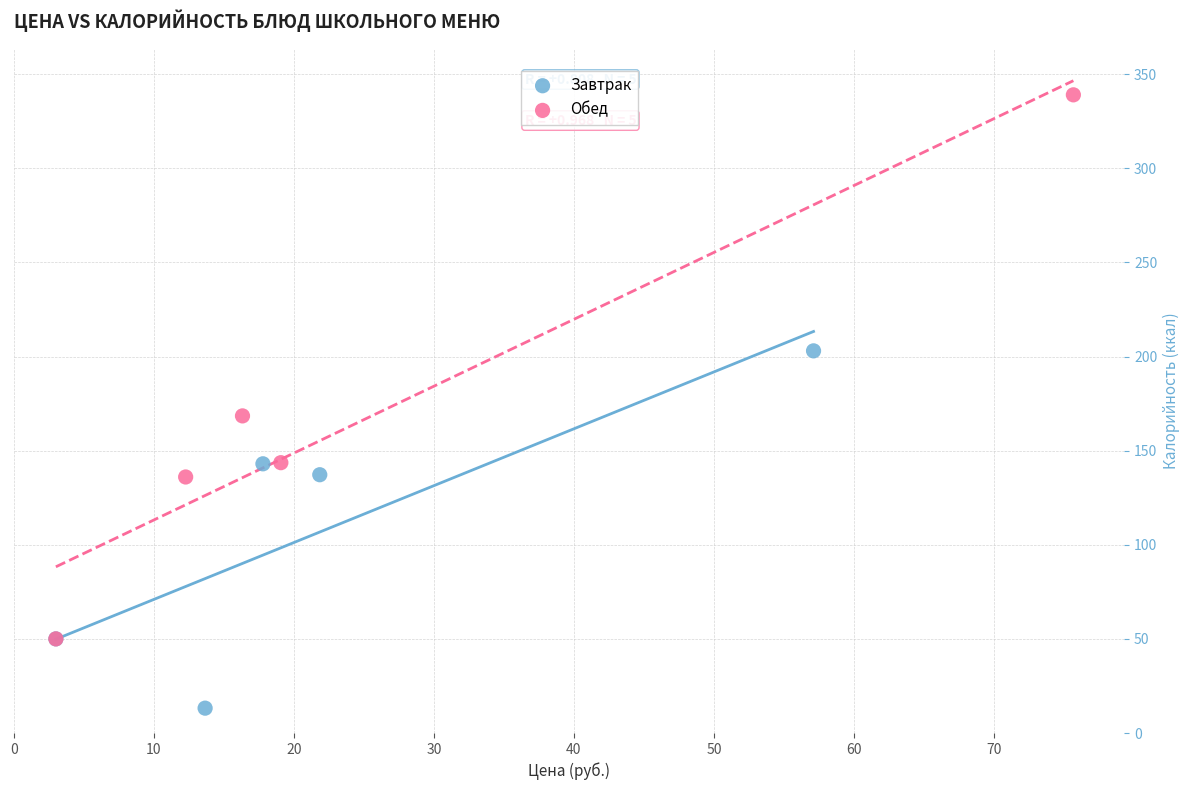

Which series has the largest Y range (max minus min)?

Обед